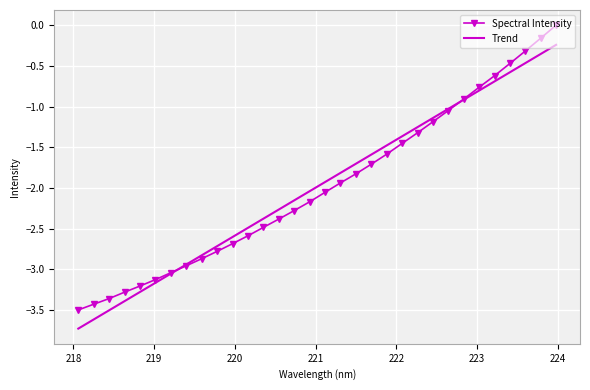

List the series in order of their peak value, lowest first.

Trend, Spectral Intensity